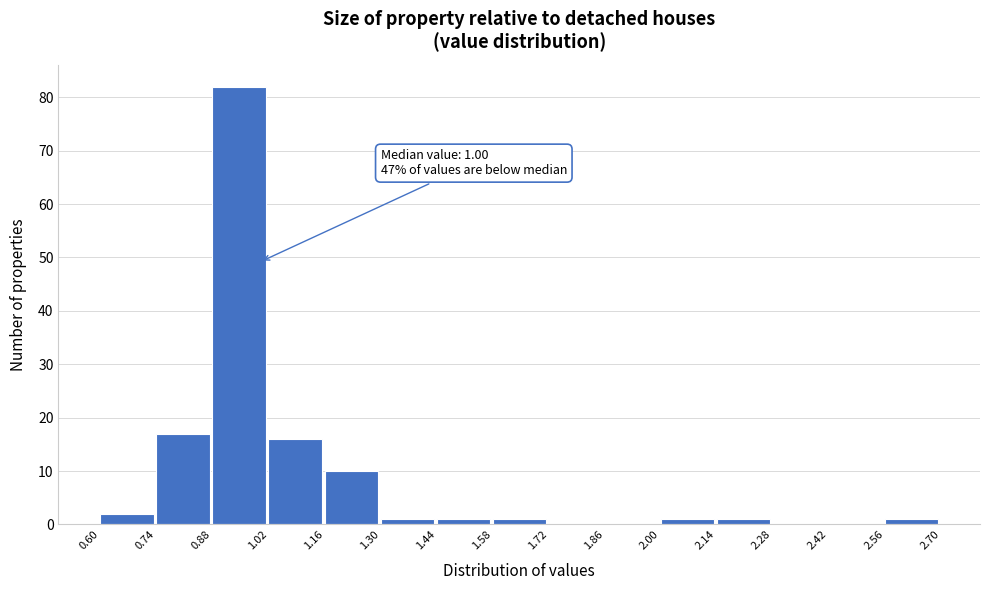

Which range on the x-axis has the tallest bar?

0.88 to 1.02